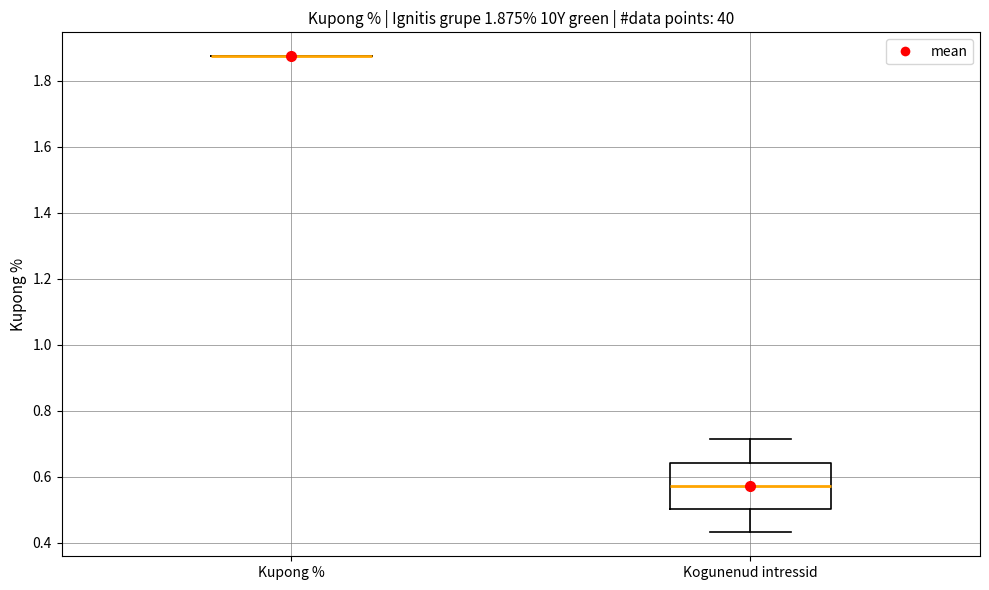

Which box is the tallest, from its lower edge to its upper edge?

Kogunenud intressid